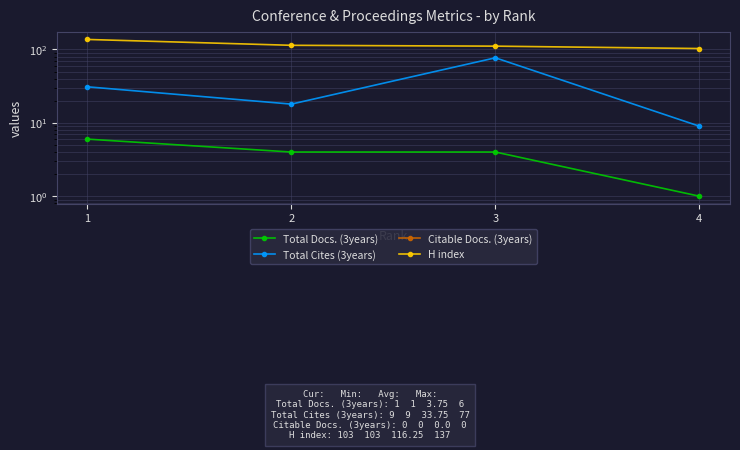

Which category has the highest value across all series?

1